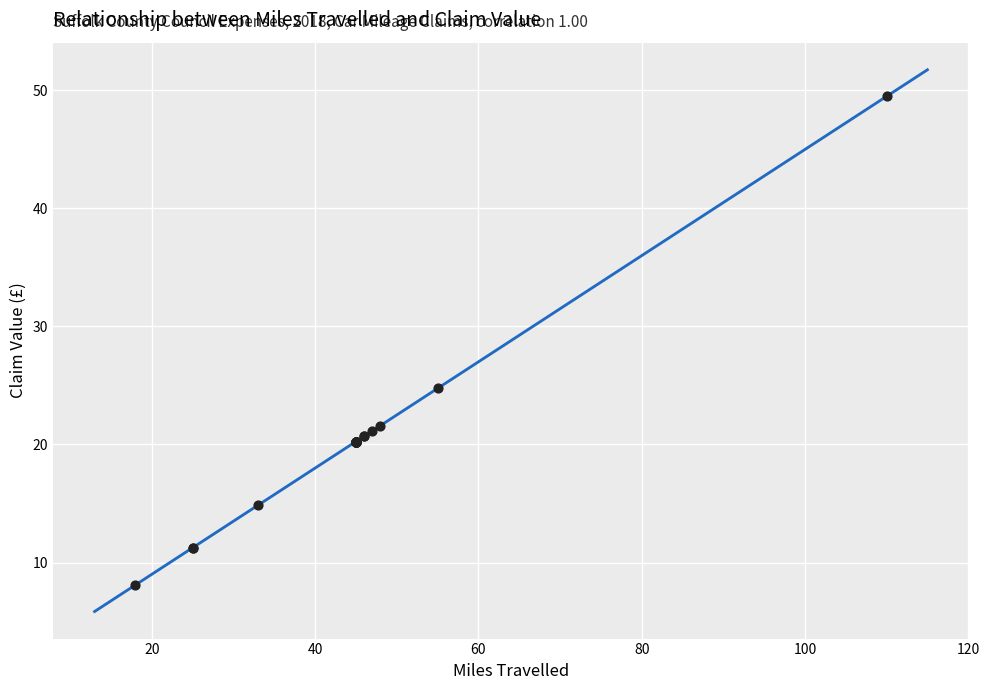

What Y value in the scatter plot is closest to 28?

24.8